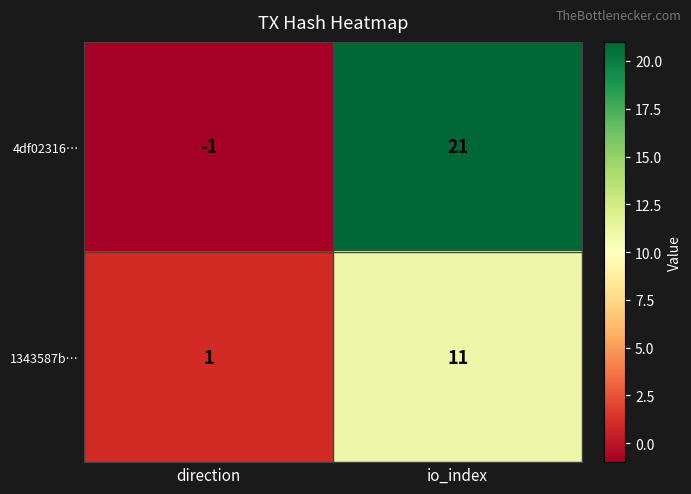

Is it true that 4df02316… equals 35 at io_index?

False